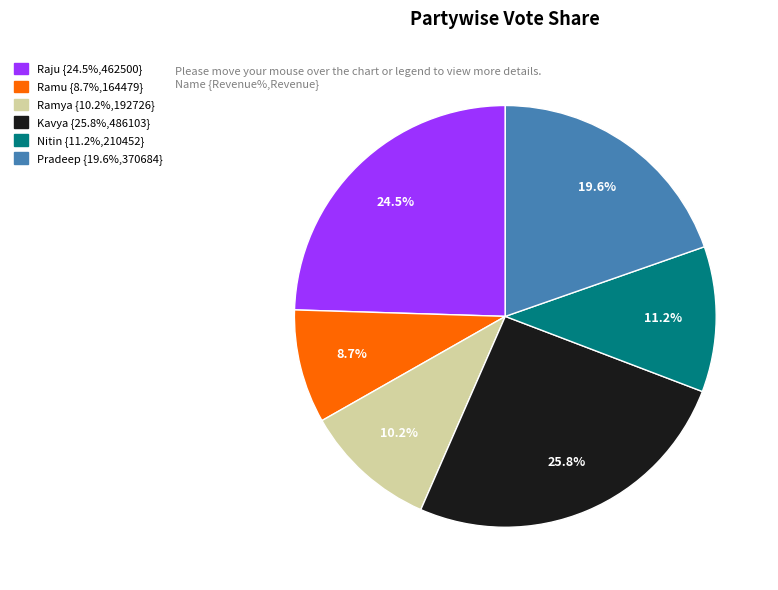

What is the smallest slice in the pie chart?

Ramu